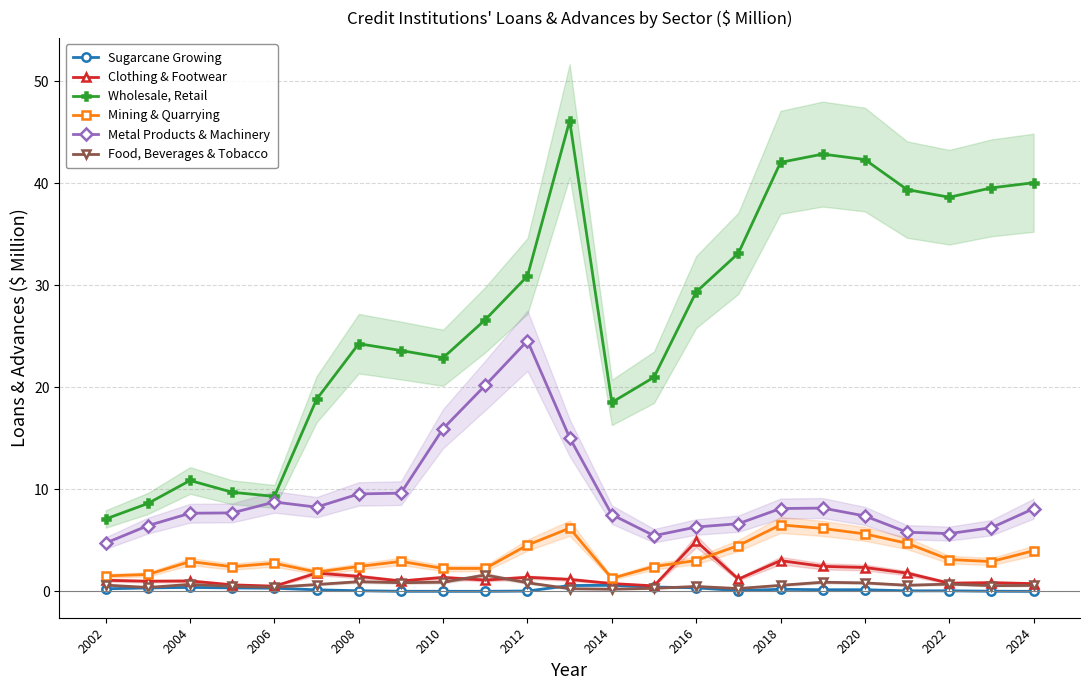

What is the difference between the second highest and second lowest values in the Clothing & Footwear series?

2.5